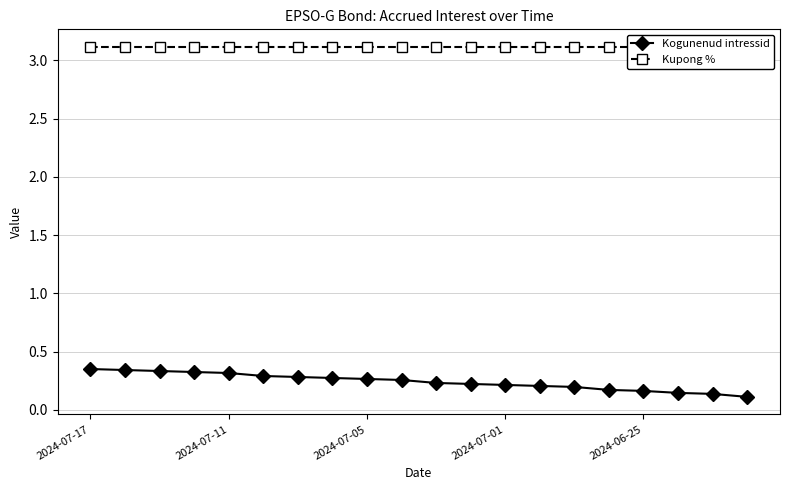

Between 5 and 15, which series saw the biggest shift?

Kogunenud intressid